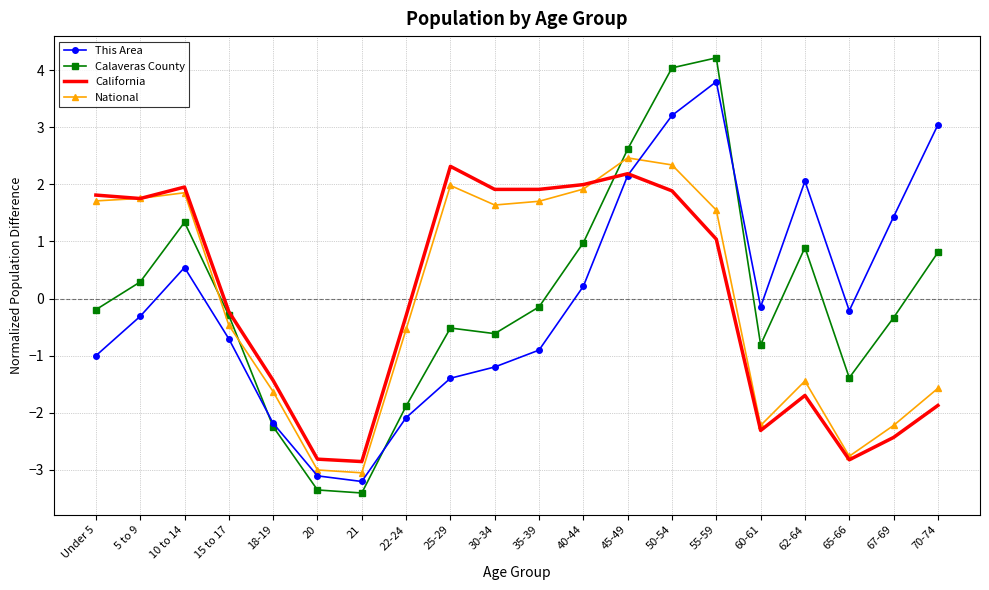

In National, how many points are higher than both neighbors (excluding endpoints)?

4